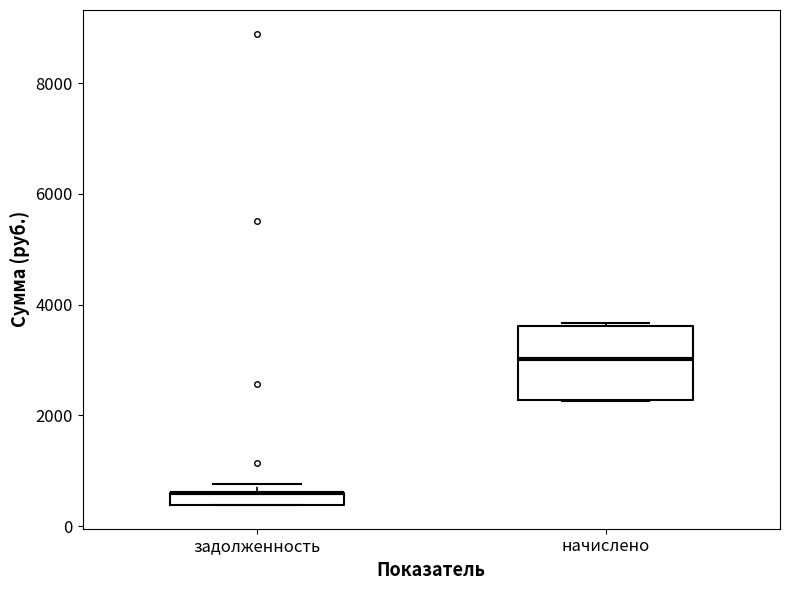

Which box is the tallest, from its lower edge to its upper edge?

начислено